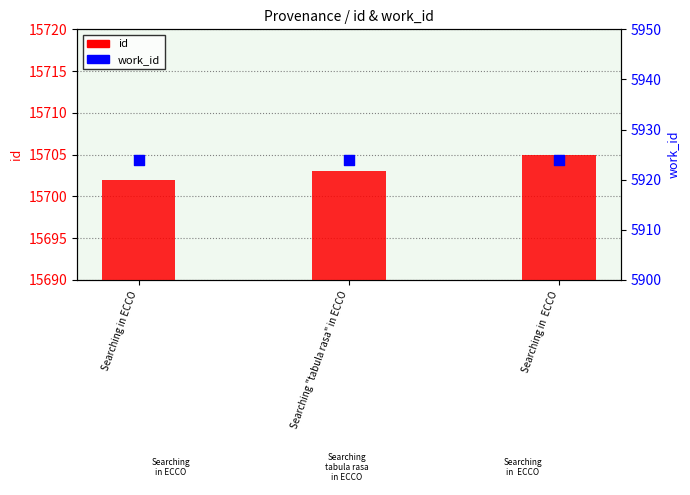

What are all the series names shown in the legend?

id, work_id